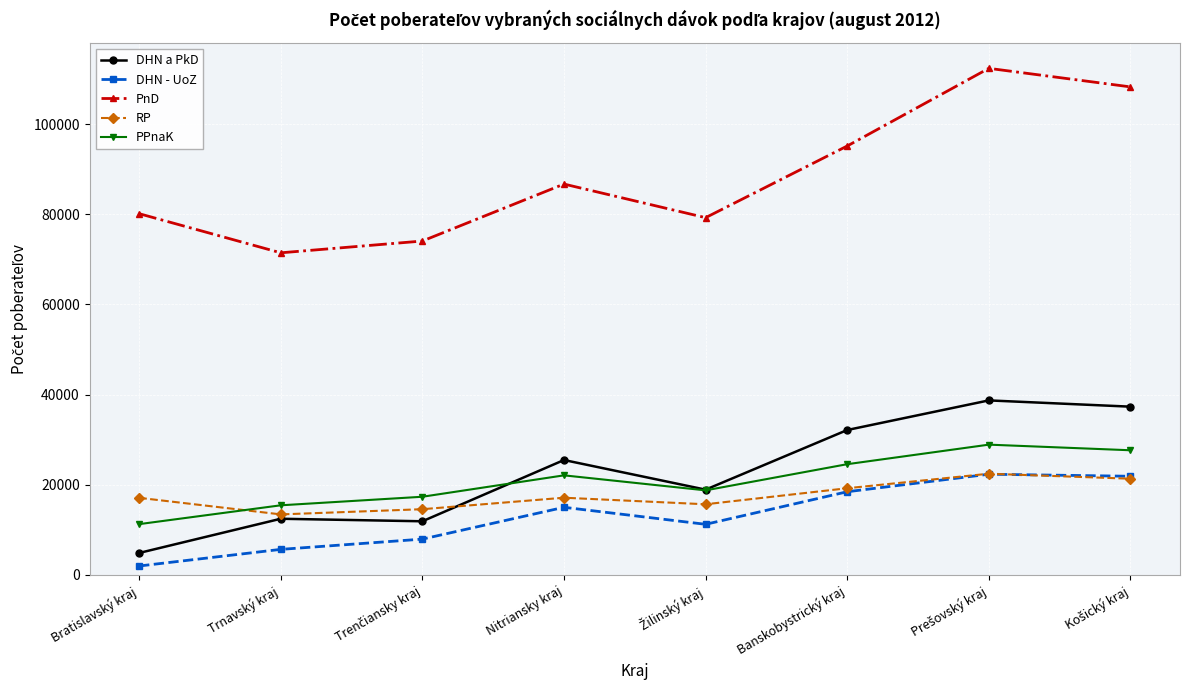

How many categories are shown in the chart?

8